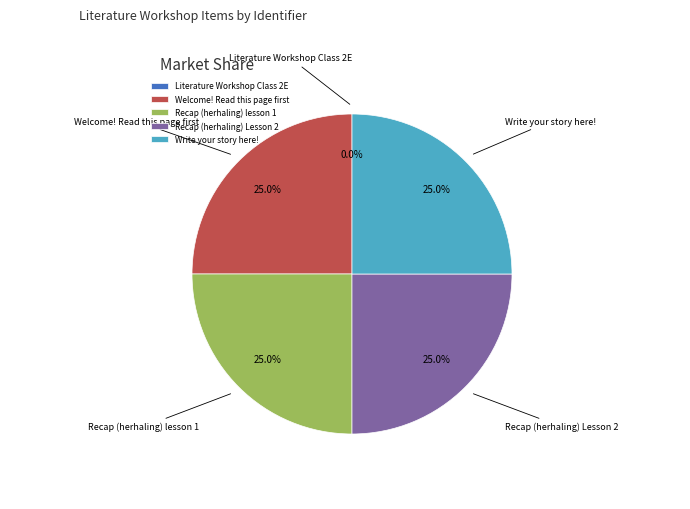

Is there any slice that represents more than half of the pie?

No